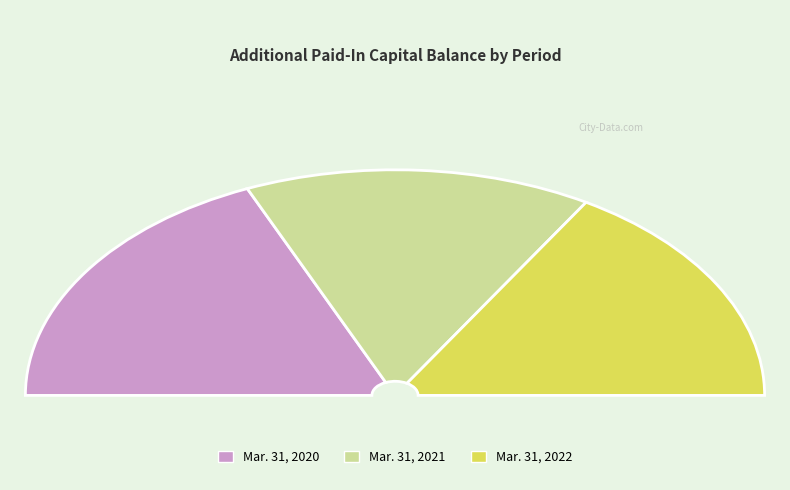

What is the change in value from Mar. 31, 2020 to Mar. 31, 2022?

-1184386